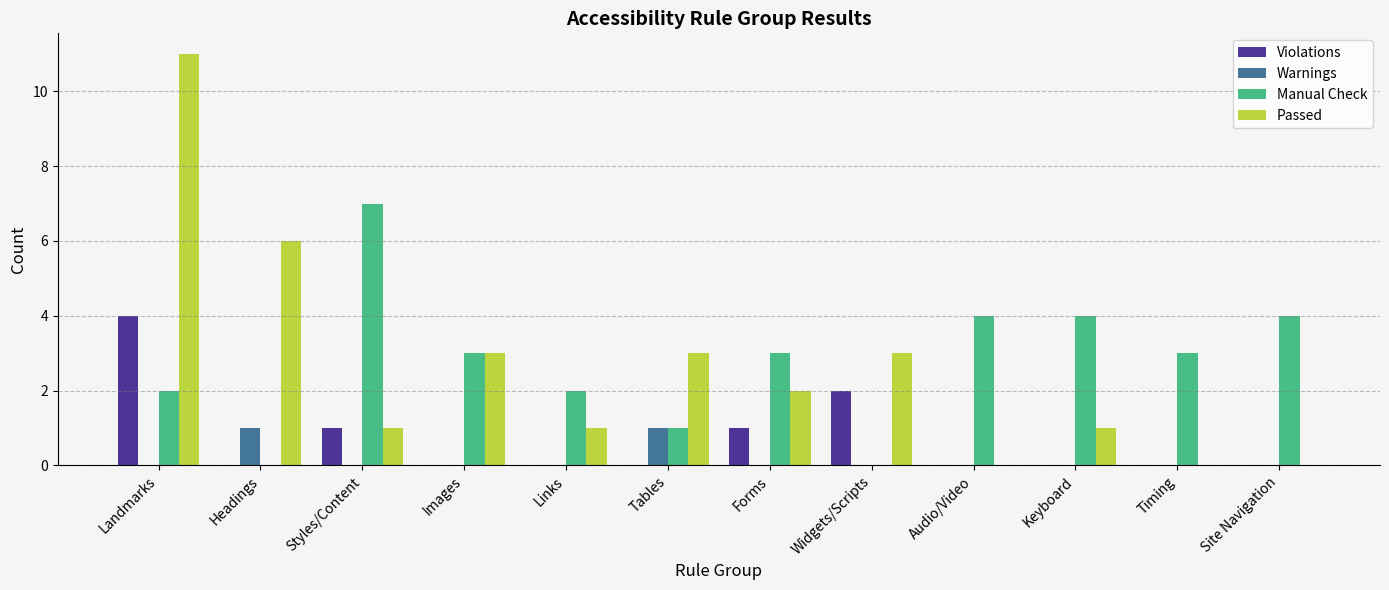

Reading left to right, list all the values displayed in this chart.

Violations: Landmarks=4	Headings=0	Styles/Content=1	Images=0	Links=0	Tables=0	Forms=1	Widgets/Scripts=2	Audio/Video=0	Keyboard=0	Timing=0	Site Navigation=0
Warnings: Landmarks=0	Headings=1	Styles/Content=0	Images=0	Links=0	Tables=1	Forms=0	Widgets/Scripts=0	Audio/Video=0	Keyboard=0	Timing=0	Site Navigation=0
Manual Check: Landmarks=2	Headings=0	Styles/Content=7	Images=3	Links=2	Tables=1	Forms=3	Widgets/Scripts=0	Audio/Video=4	Keyboard=4	Timing=3	Site Navigation=4
Passed: Landmarks=11	Headings=6	Styles/Content=1	Images=3	Links=1	Tables=3	Forms=2	Widgets/Scripts=3	Audio/Video=0	Keyboard=1	Timing=0	Site Navigation=0